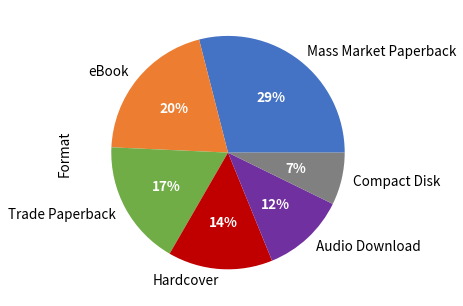

The Hardcover slice represents 14% of the pie. True or false?

True